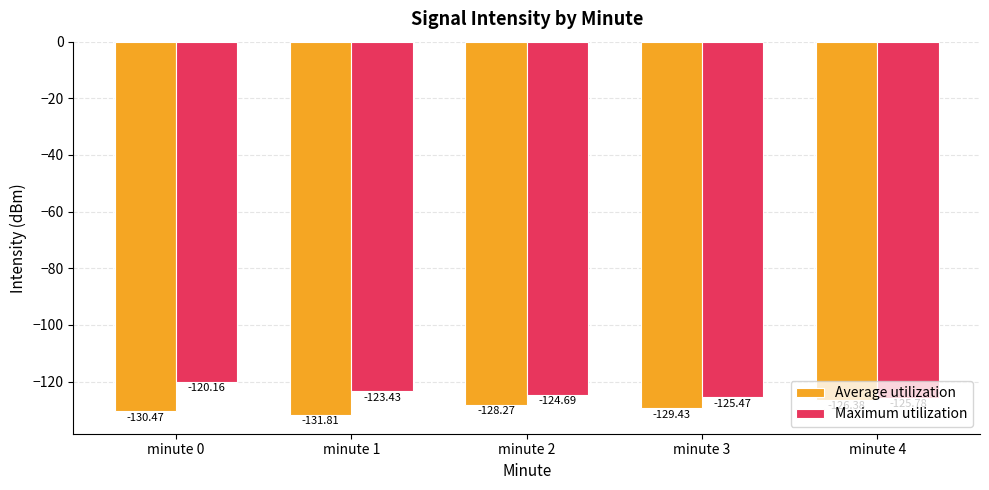

What is the difference between the highest and lowest values at minute 1?

8.4